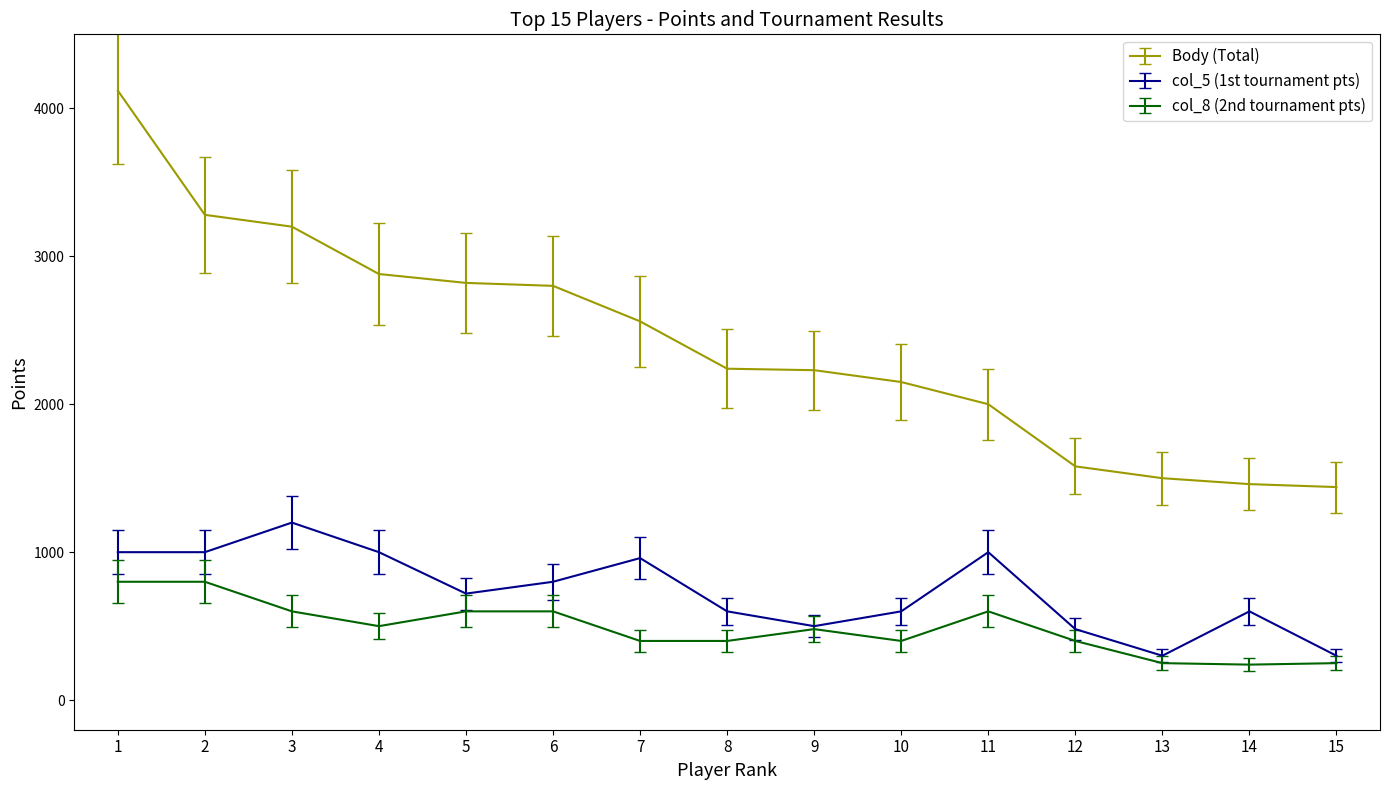

What are all the series names shown in the legend?

Body (Total), col_5 (1st tournament pts), col_8 (2nd tournament pts)